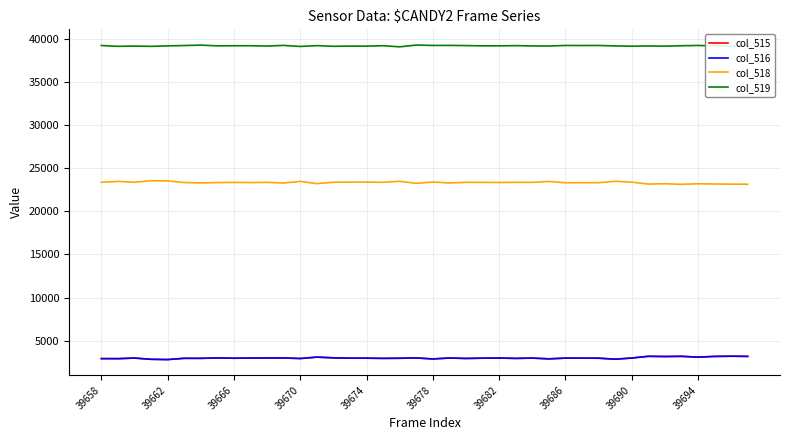

True or false: col_518 and col_519 intersect in this chart.

False